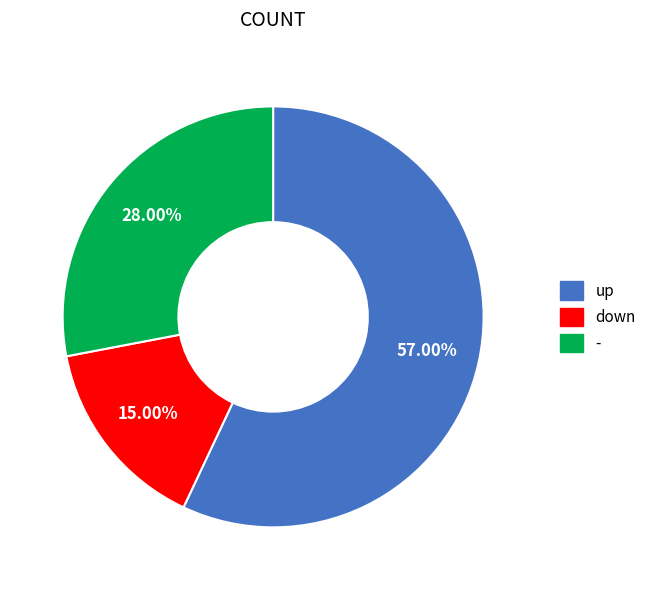

Is there any slice that represents more than half of the pie?

Yes